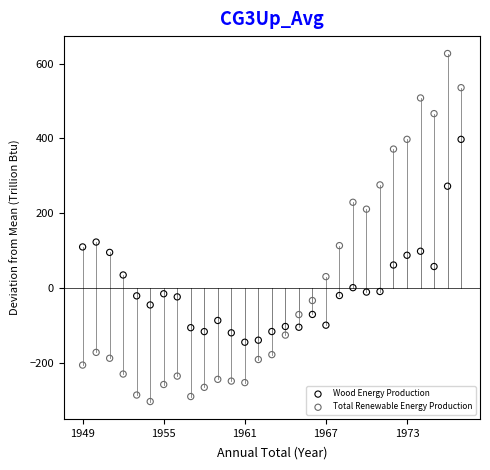

What is the X range (max minus min) for the scatter plot?

28.0